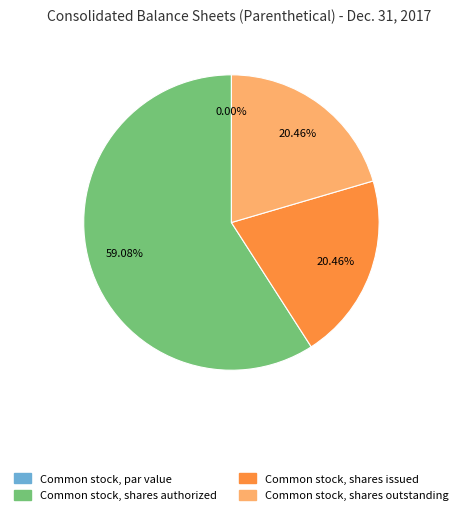

To the nearest percent, what is the average slice percentage?

25%